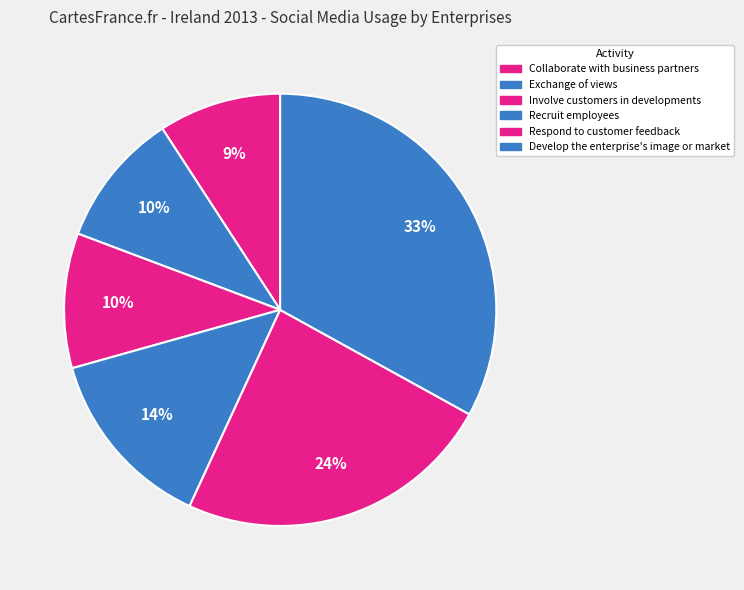

How many segments does this pie chart have?

6